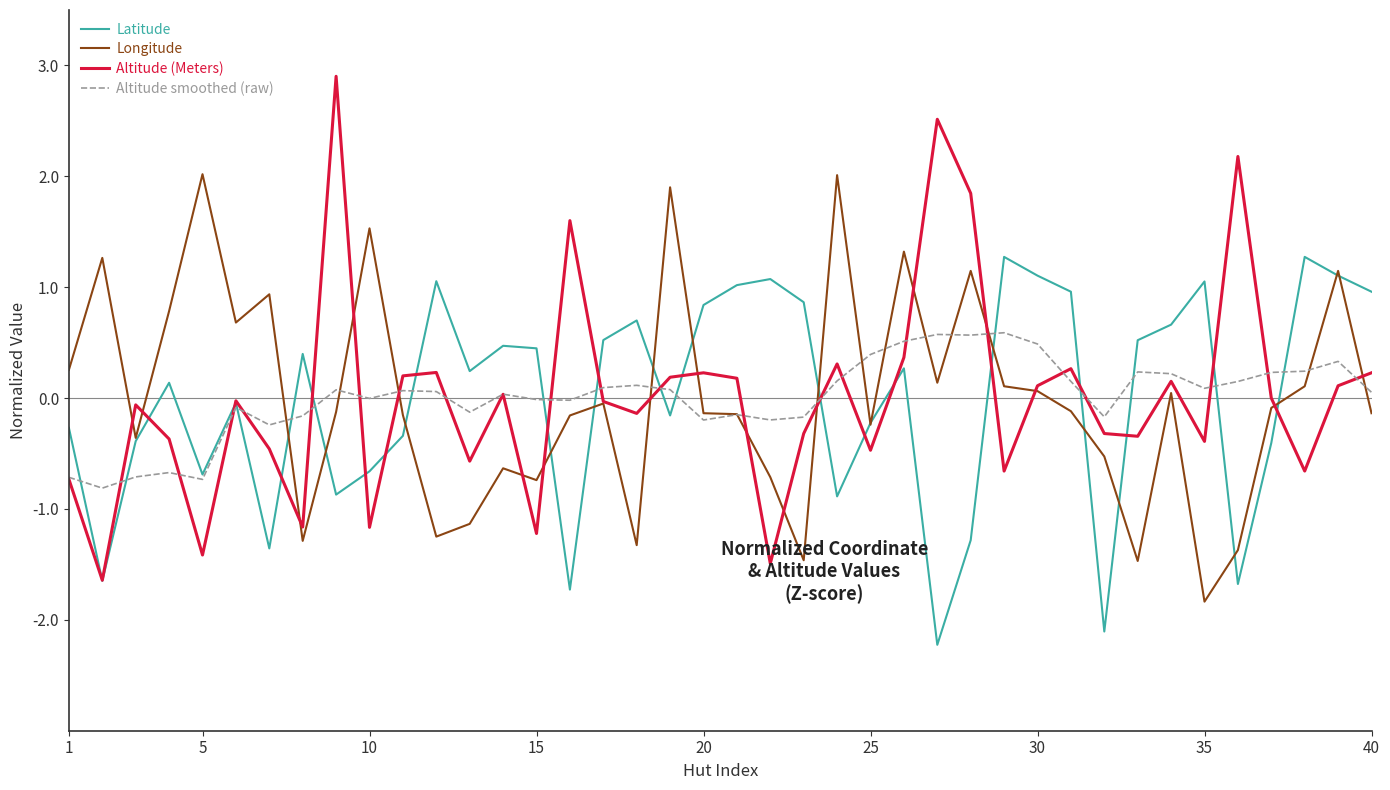

Which series has the widest spread of values?

Altitude (Meters)